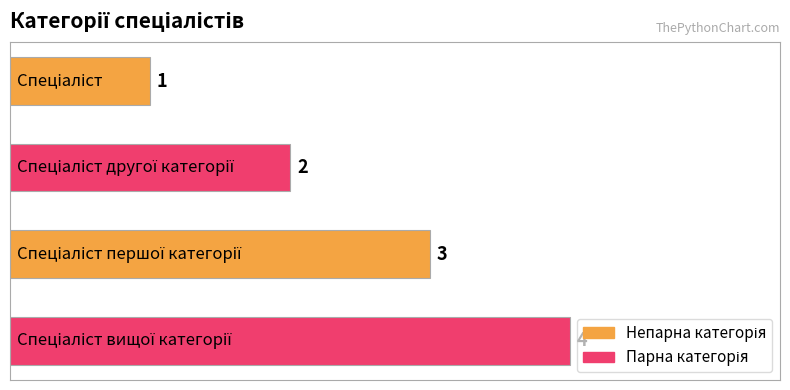

What is the sum of all values?

10